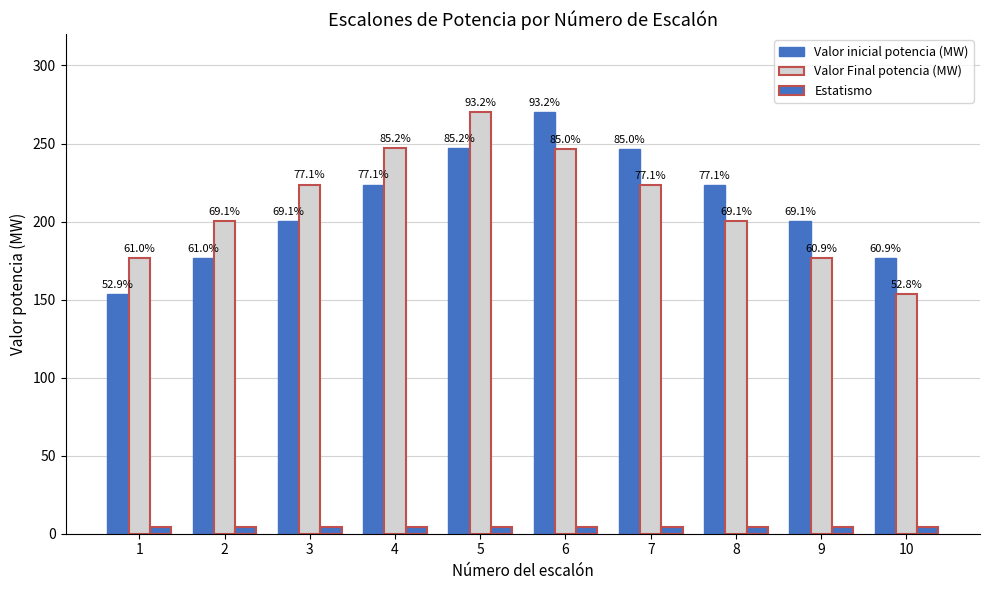

Which series has the largest range (max minus min)?

Valor Final potencia (MW)